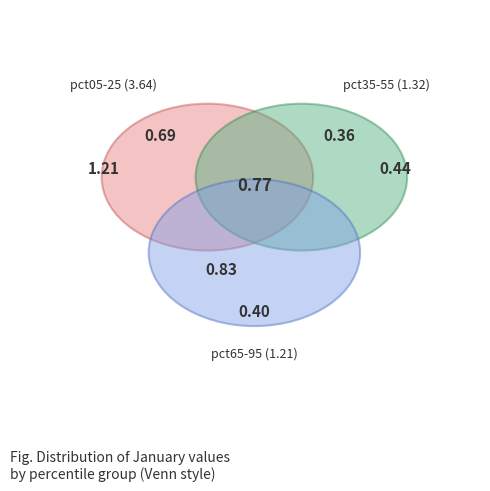

Does any single category account for the majority?

No